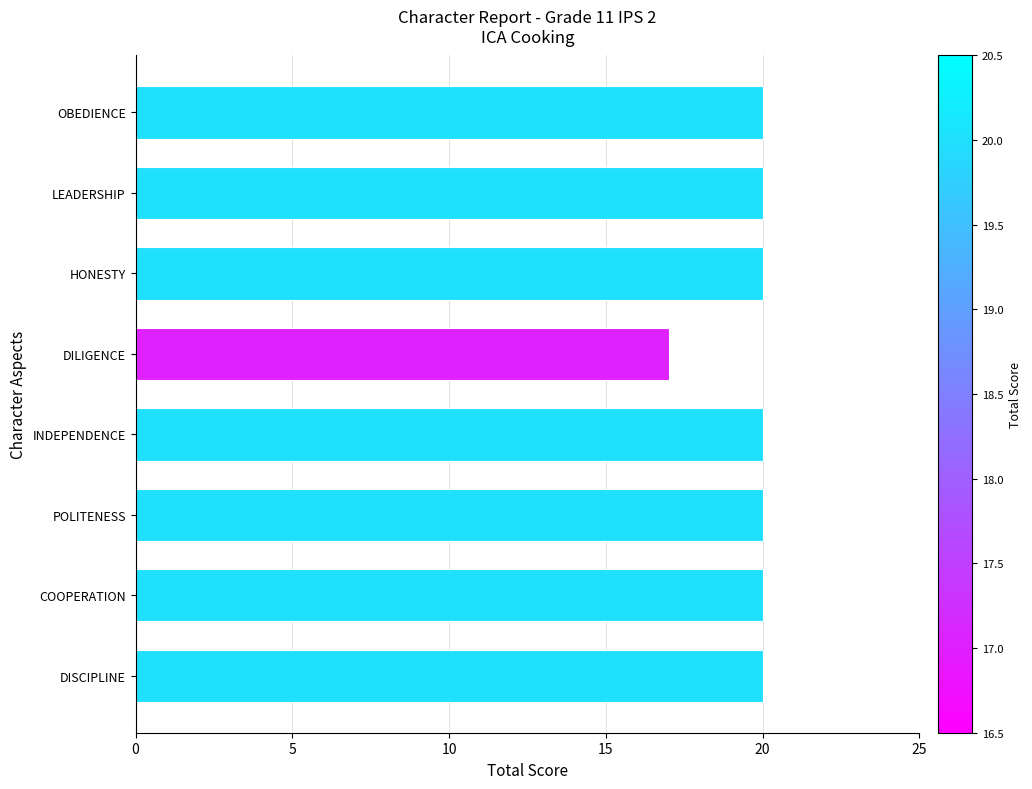

The value at COOPERATION is 20. True or false?

True